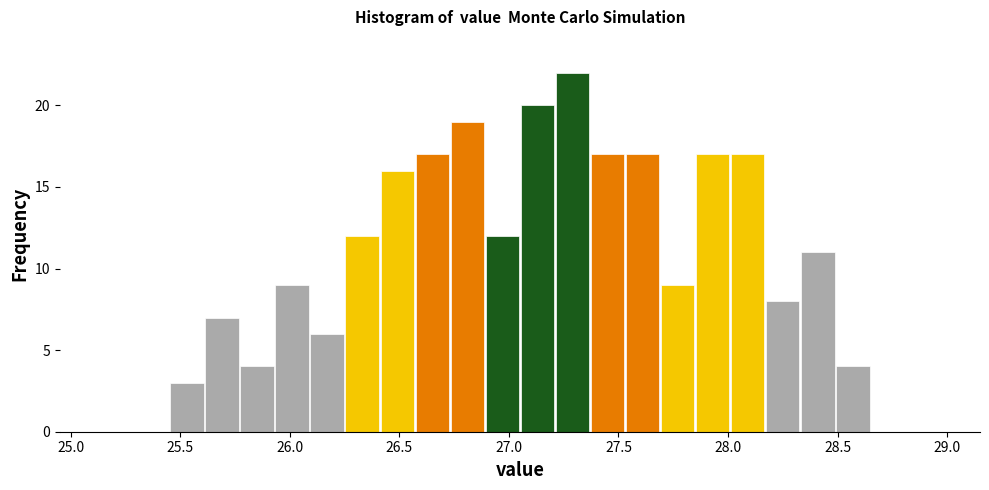

Around what value on the x-axis is the tallest bar? Give the approximate position of its centre, as read against the axis.

27.30